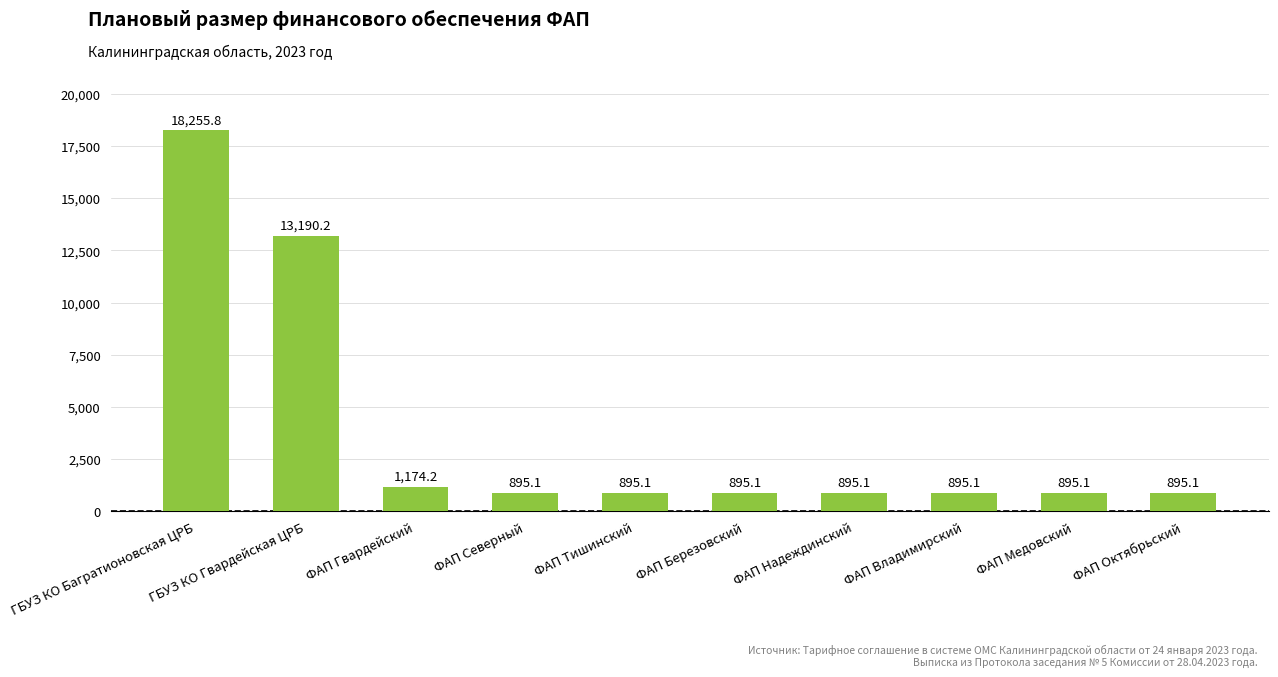

Is it true that the value at ФАП Северный is 1588.6?

False